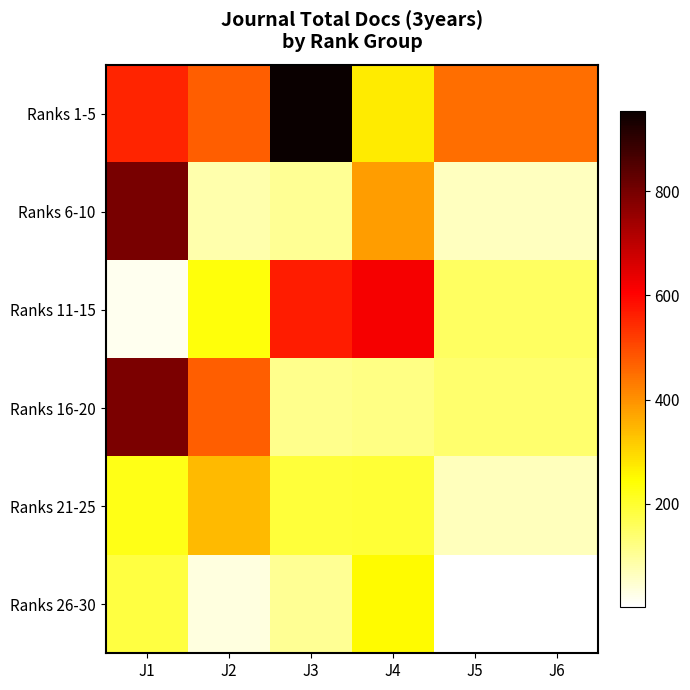

List the series in order of their peak value, lowest first.

Ranks 26-30, Ranks 21-25, Ranks 11-15, Ranks 16-20, Ranks 6-10, Ranks 1-5